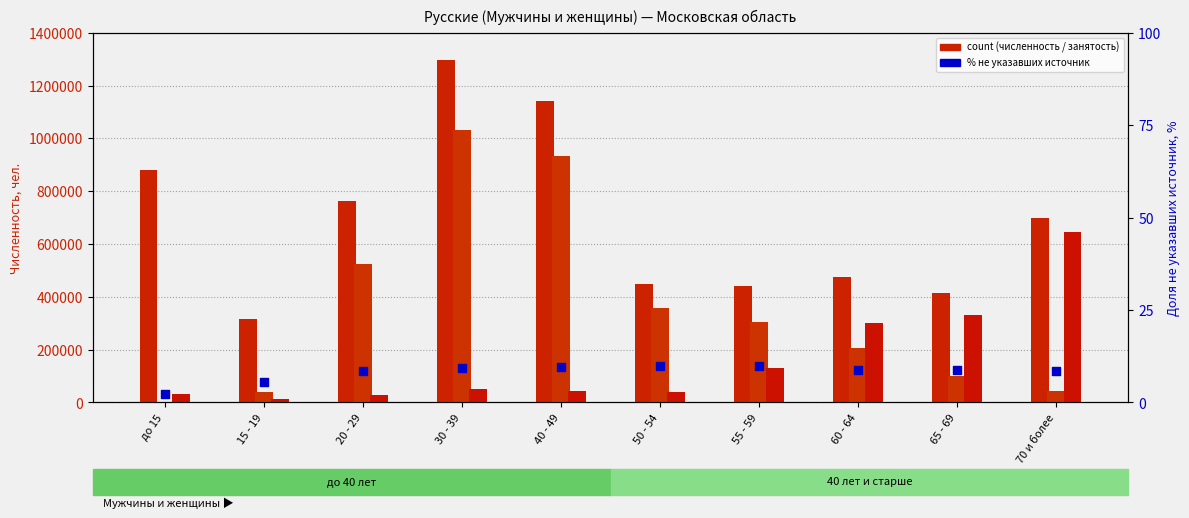

Which series contains the lowest Y value?

Не указали источник (%)